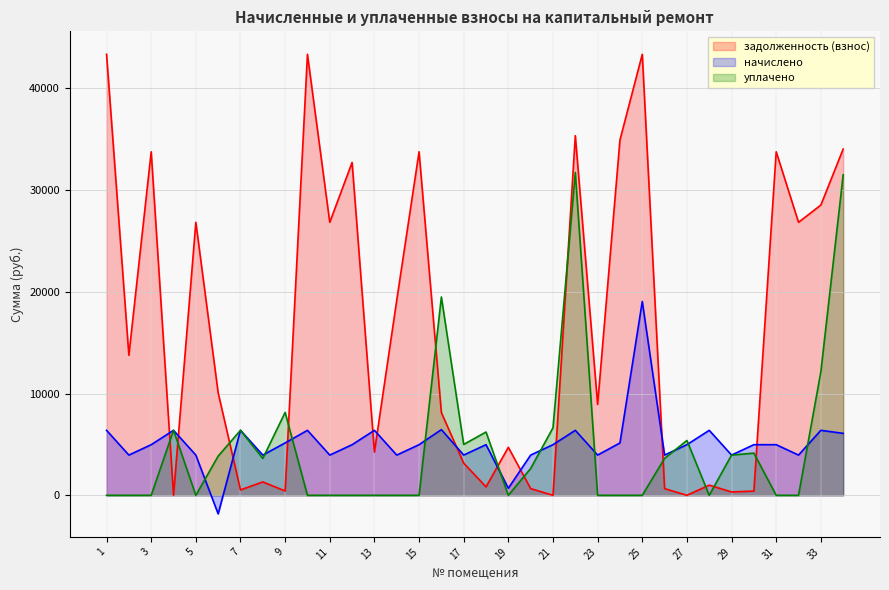

What is the value of the уплачено point at the 26th from the left?

3631.2